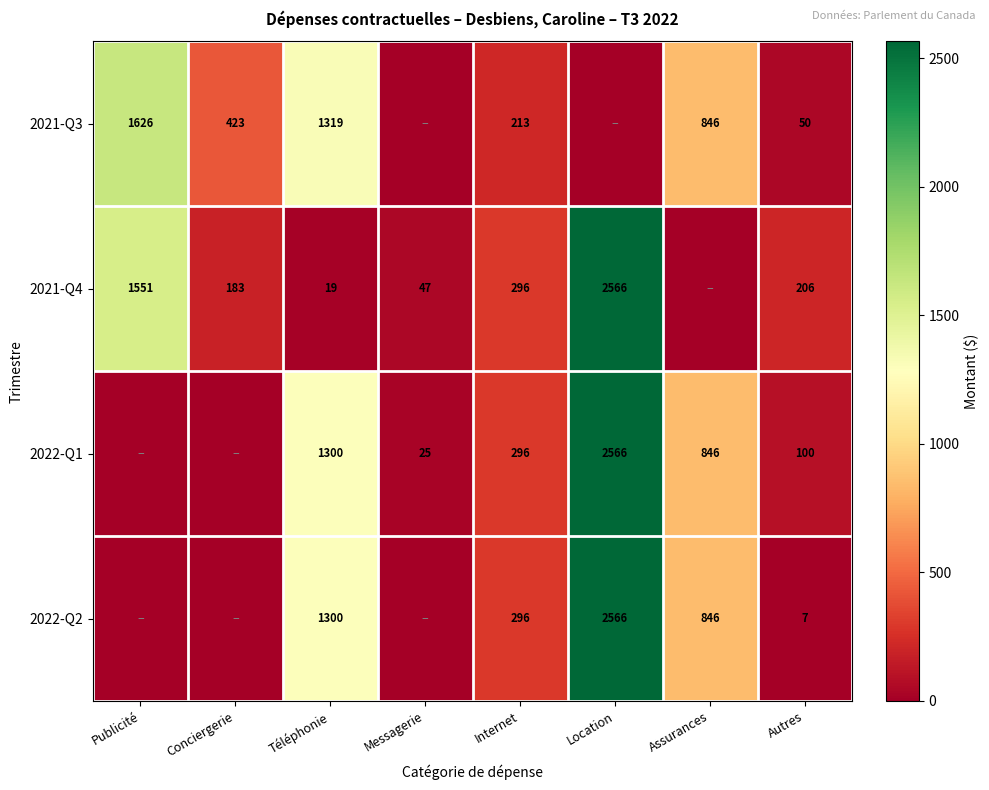

The 2021-Q4 series shows 1551 at Publicité. True or false?

True